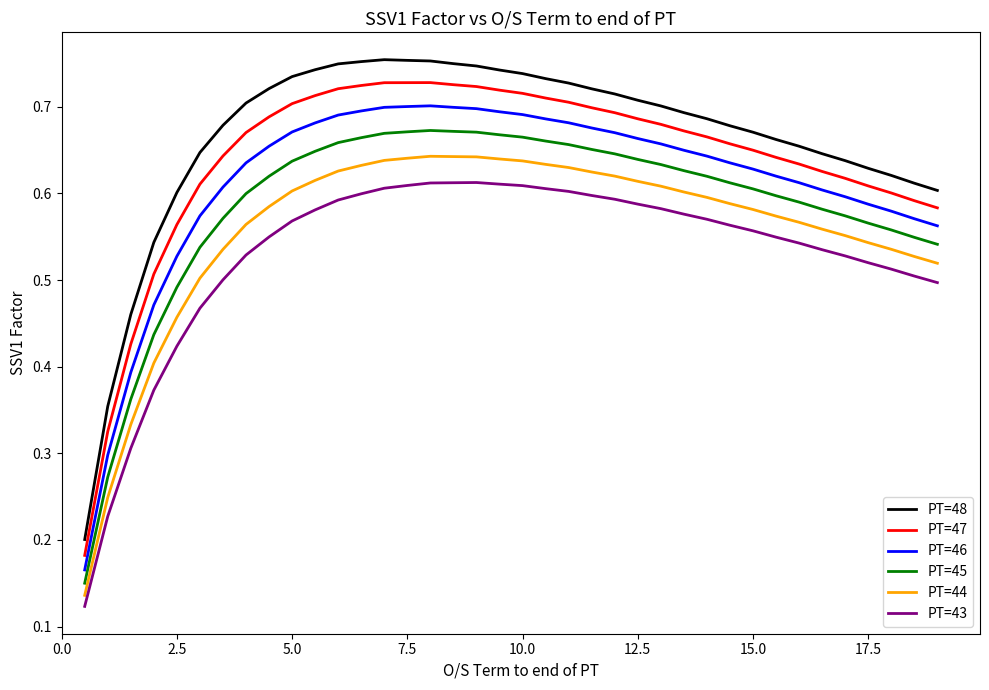

True or false: PT=46 and PT=48 cross at least once.

False